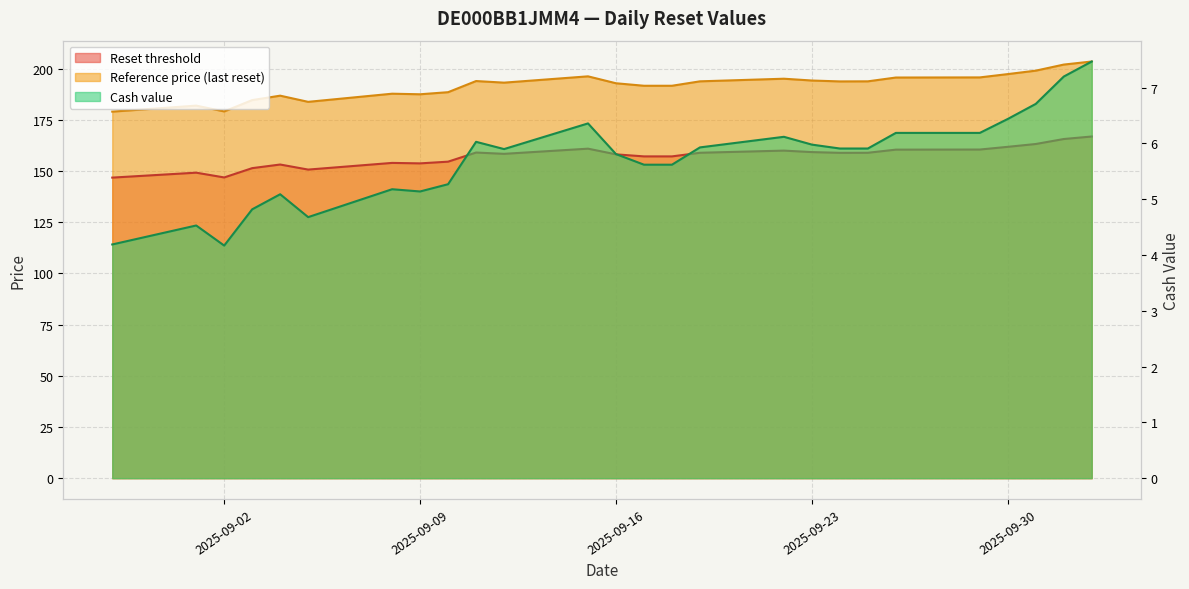

What is the difference between the highest and lowest values at 2025-09-16?

187.1